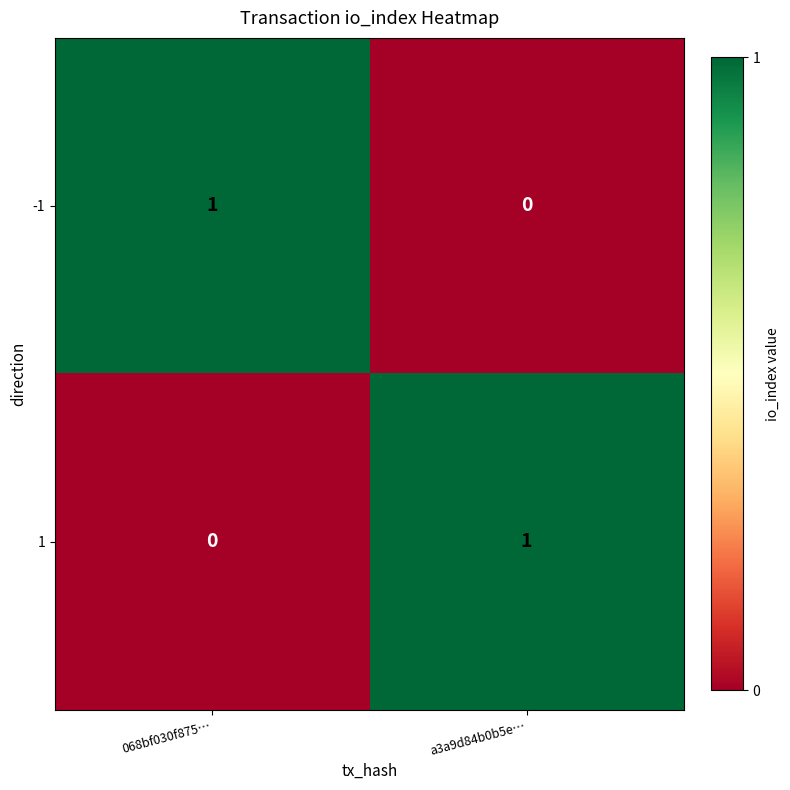

Reading right to left, what are all the values shown in this chart?

-1: 0	1
1: 1	0